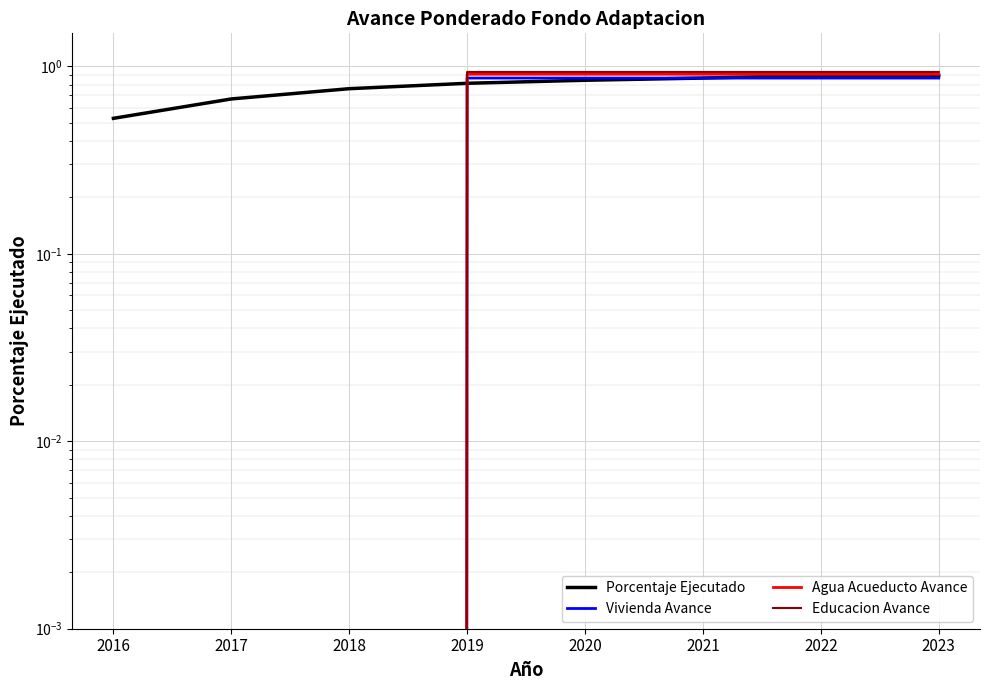

Which series has the largest range (max minus min)?

Educacion Avance